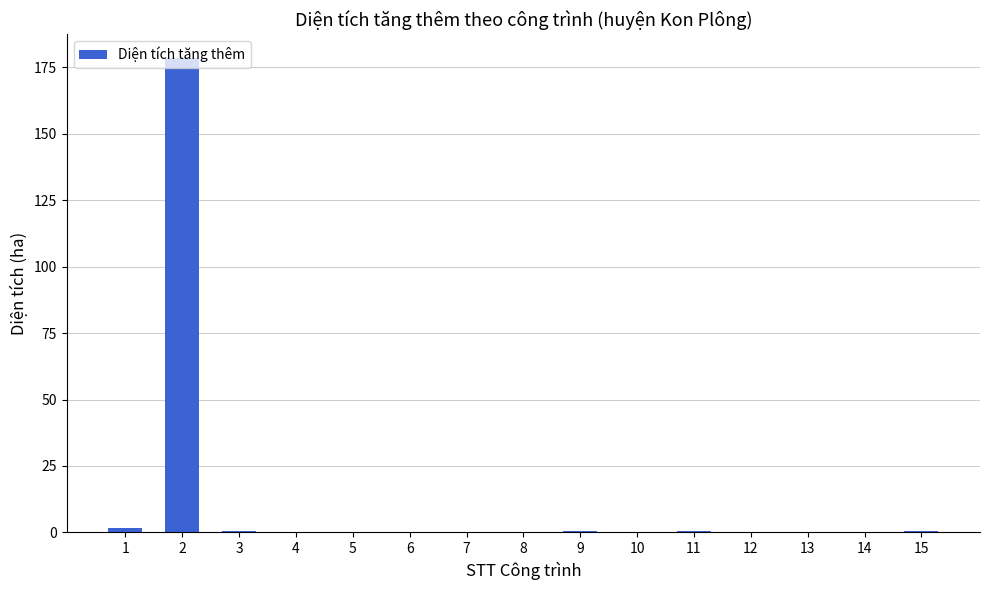

Are the bars horizontal?

No